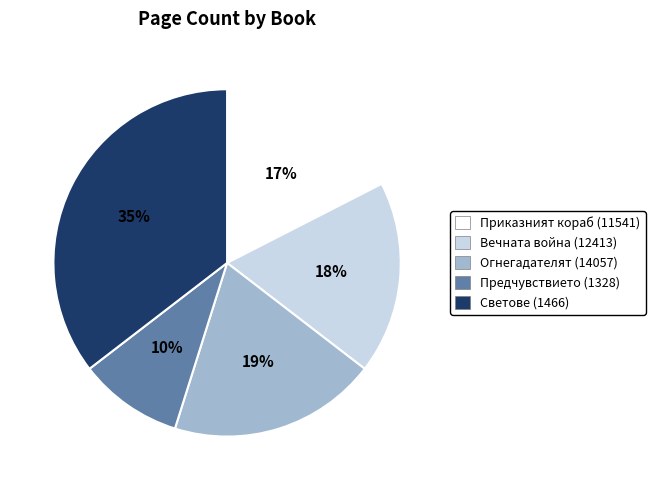

To the nearest percent, what percentage of the pie is Огнегадателят (14057)?

19%